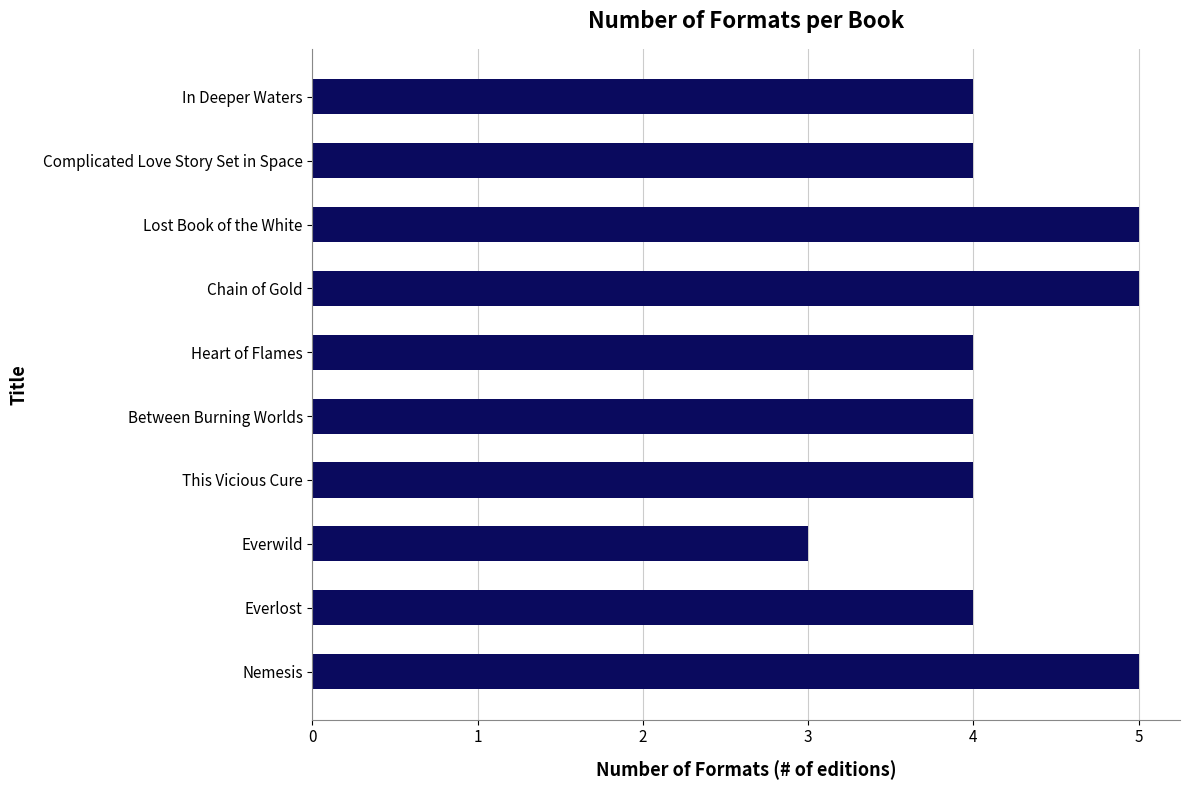

What is the label of the 4th bar from the top?

Chain of Gold